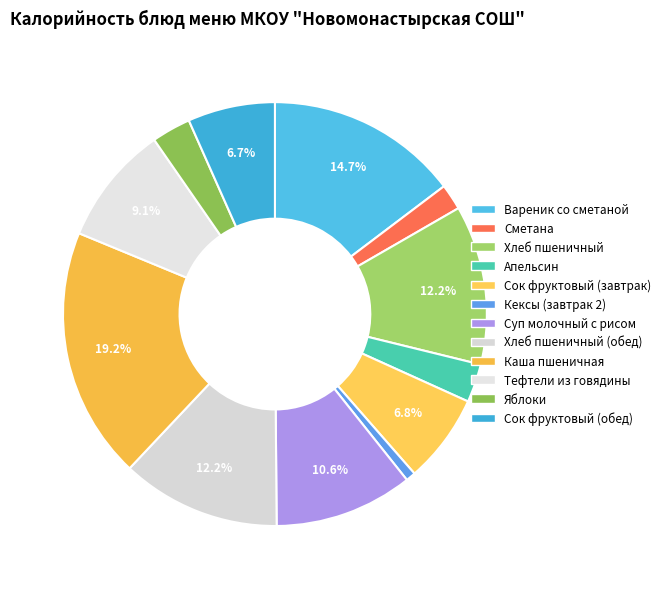

How many slices are in this pie chart?

12